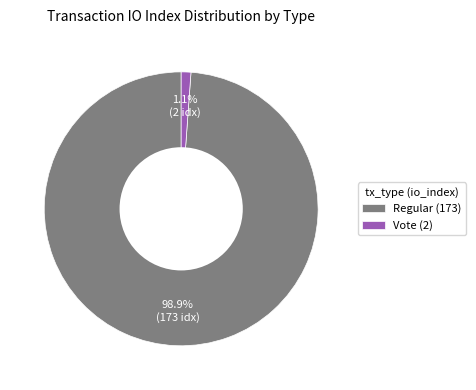

Is it true that Regular (173) is 99% of the pie?

True